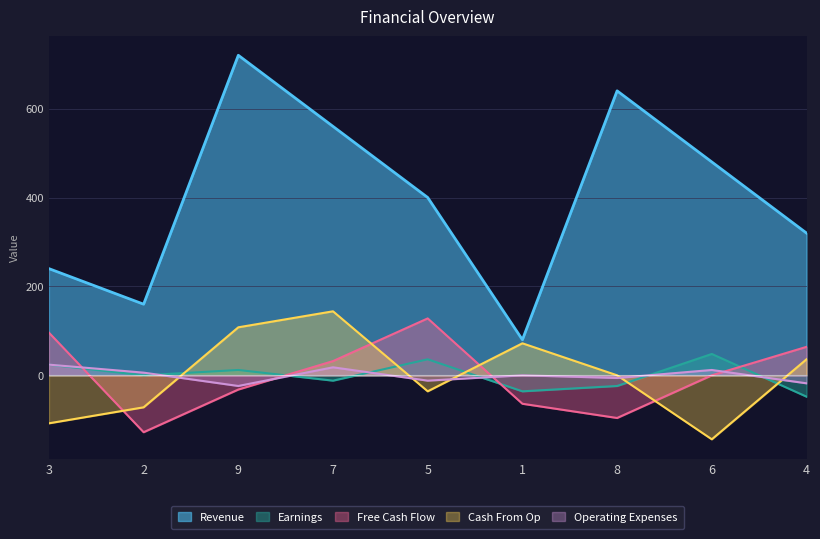

Rank the series by their maximum value, from lowest to highest.

Operating Expenses, Earnings, Free Cash Flow, Cash From Op, Revenue